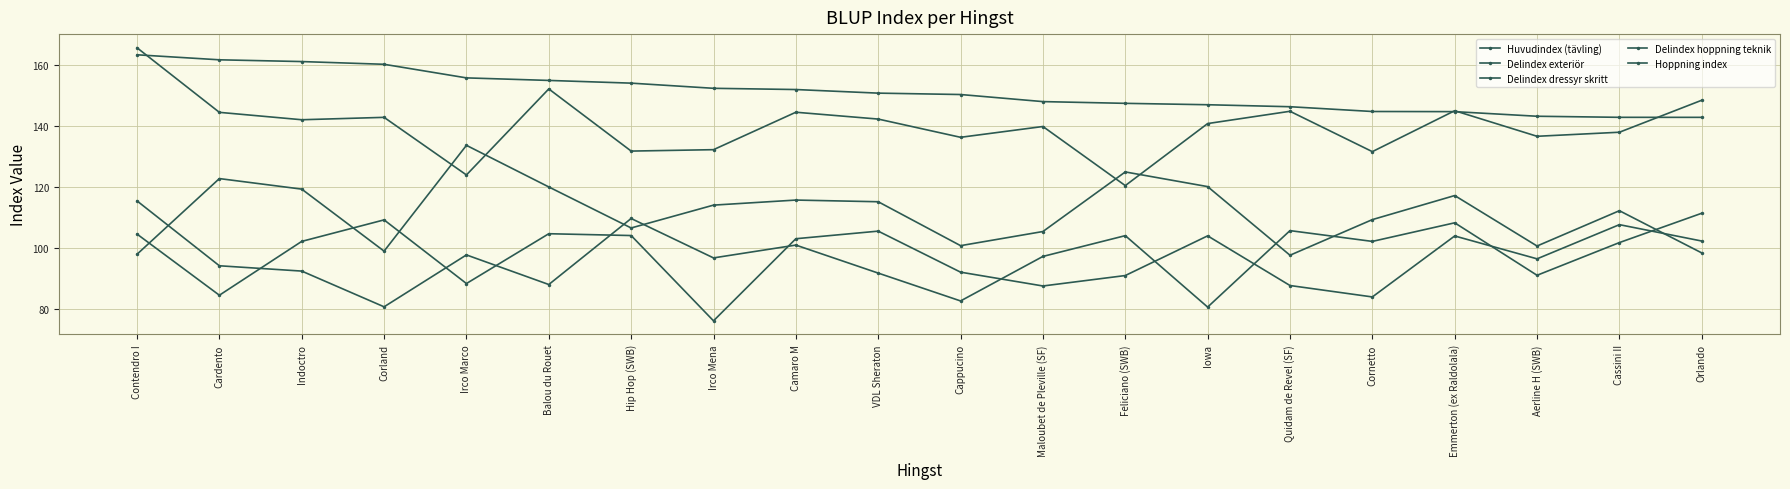

Is this an area chart (filled region under the line)?

No